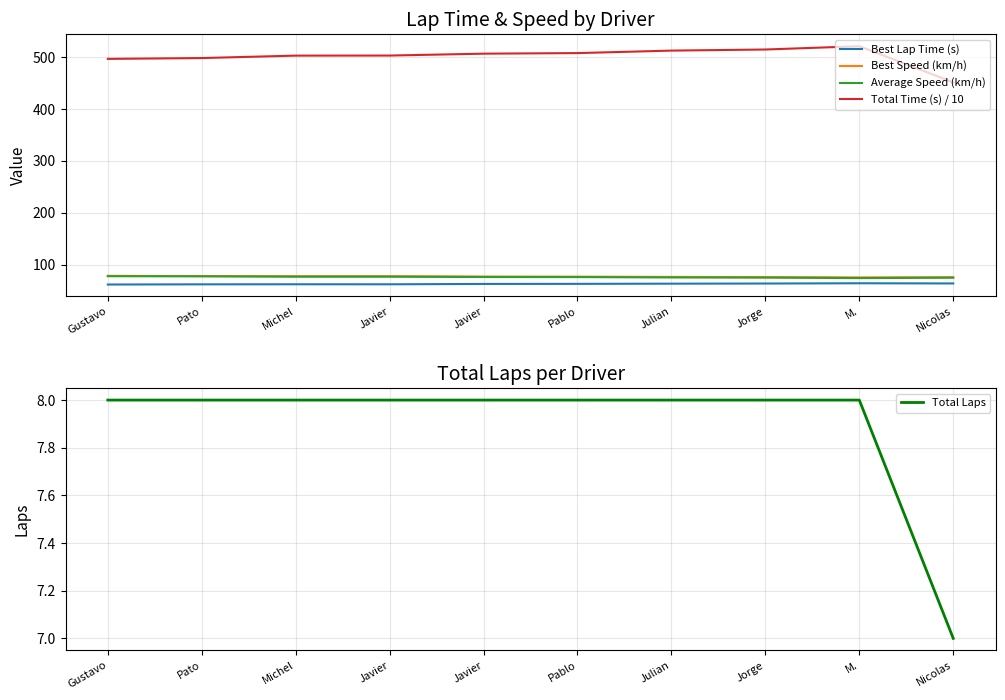

At which label is Best Lap Time (s) closest to 62?

Javier